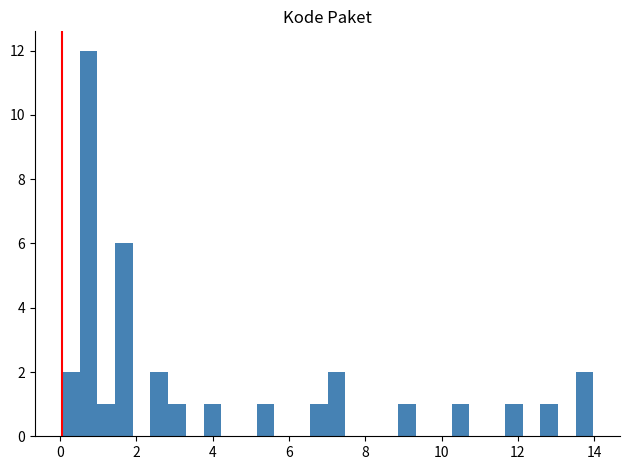

Around what value on the x-axis is the tallest bar? Give the approximate position of its centre, as read against the axis.

0.8